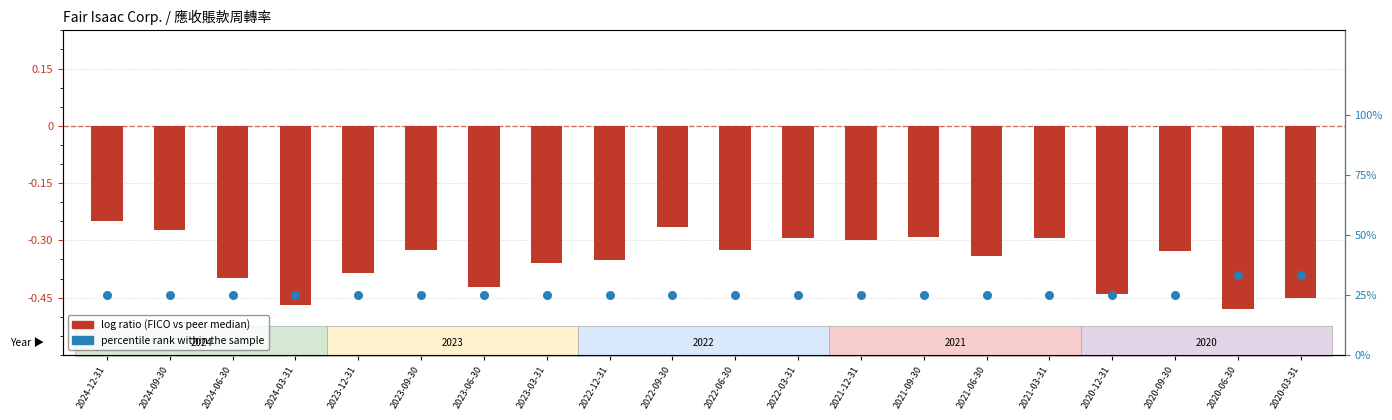

Which series has the widest spread of Y values?

log ratio (FICO vs peer median)